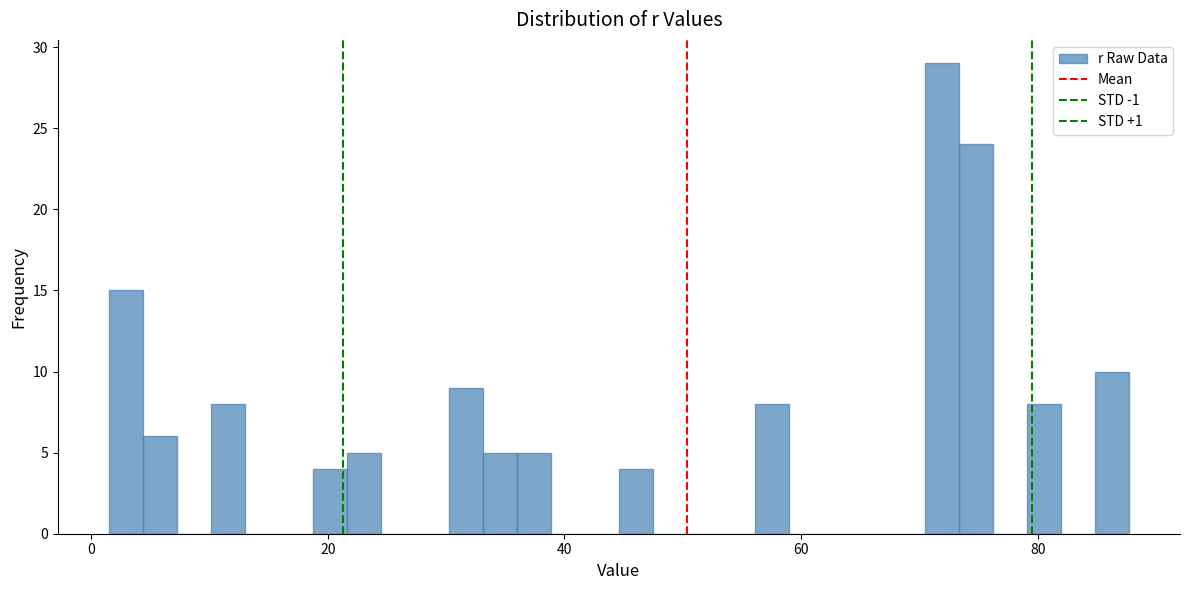

Read against the x-axis, roughly where is the centre of the tallest bar?

72